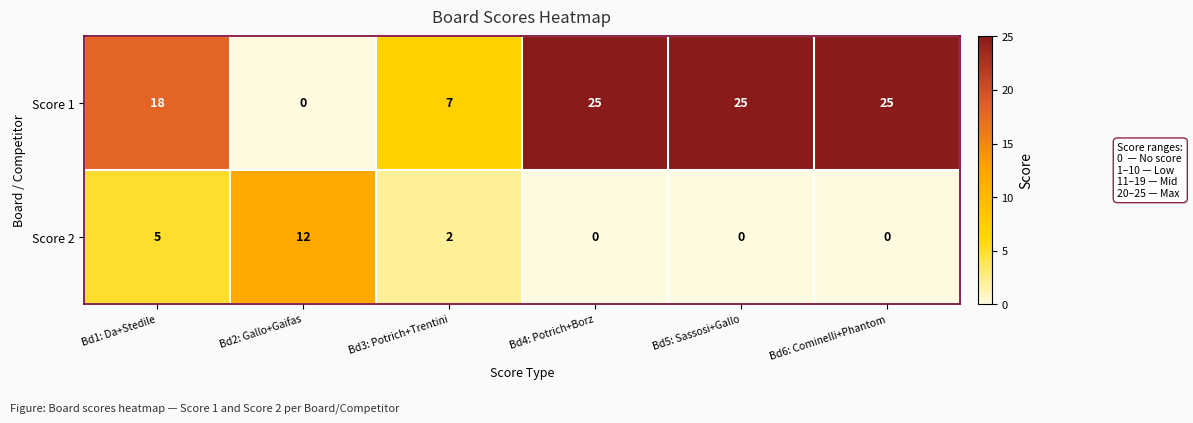

Between Bd2: Gallo+Gaifas and Bd6: Cominelli+Phantom, which series saw the biggest shift?

Score 1